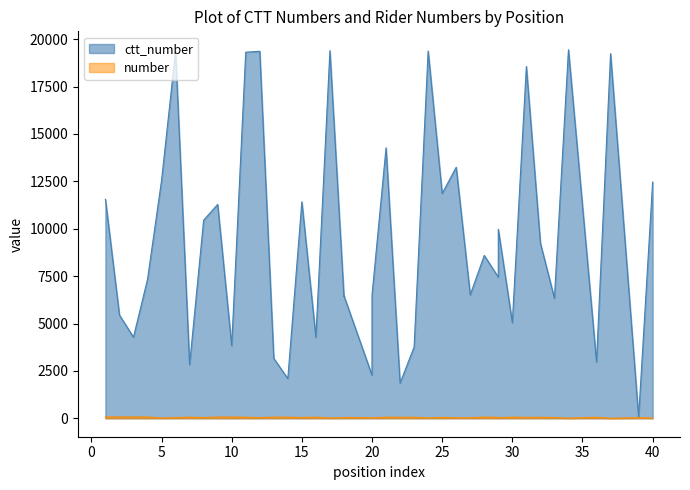

What is the difference between the maximum and minimum values in the number series?

70